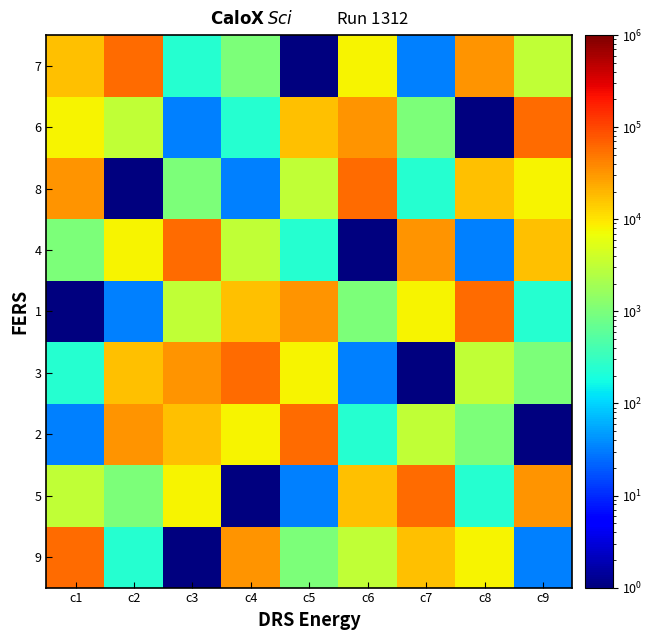

What is the spread (max minus min) of values at c6?

59048